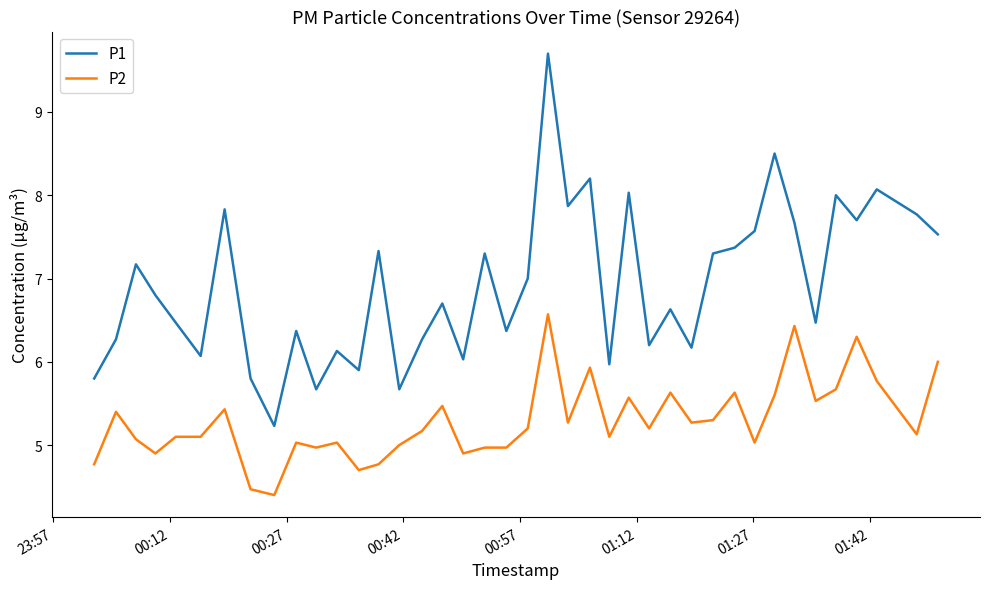

True or false: P1 and P2 cross at least once.

False